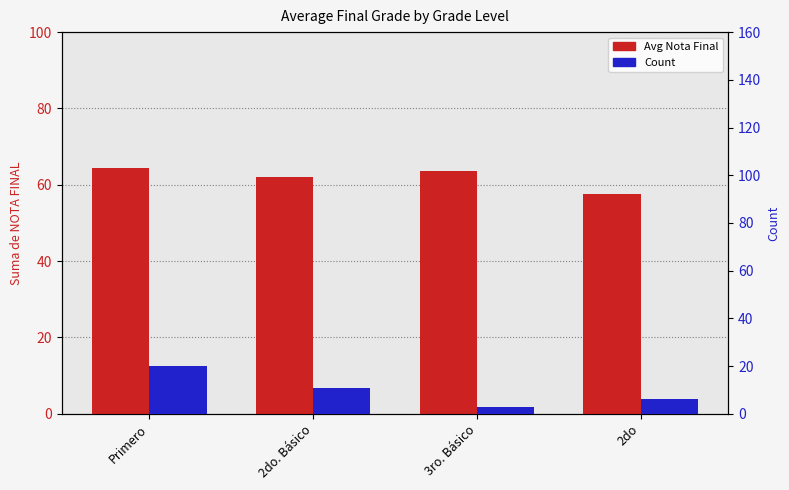

How many groups of bars are there?

4